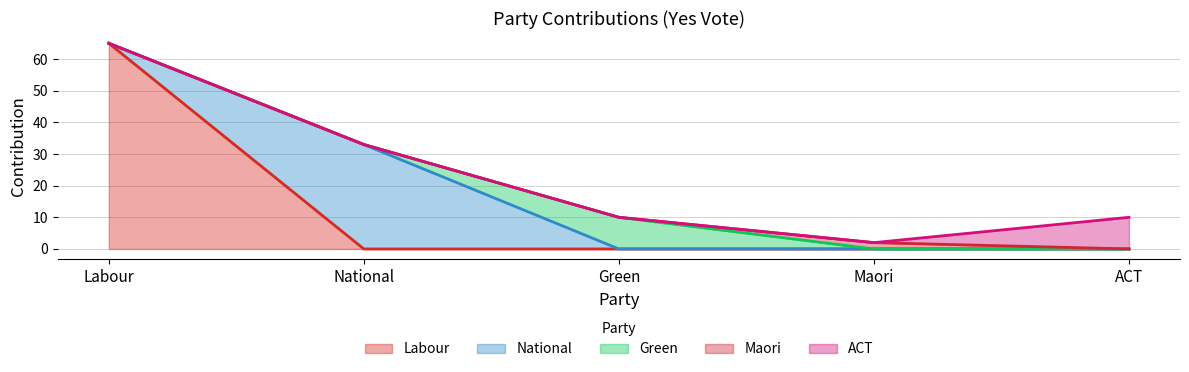

In Green, how many points are higher than both neighbors (excluding endpoints)?

1